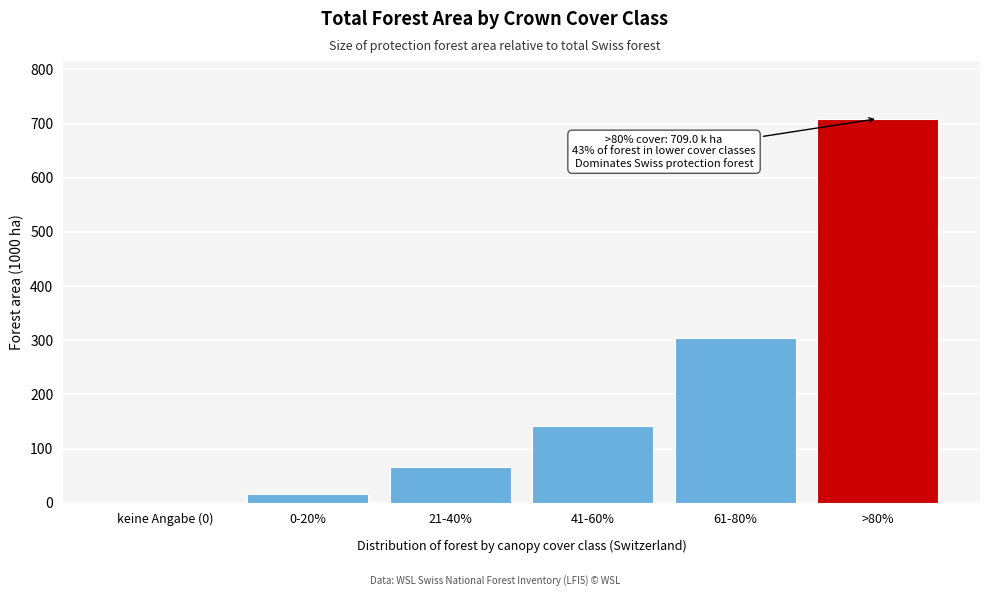

Reading left to right, list all the values displayed in this chart.

keine Angabe (0)=0.0	0-20%=17.2	21-40%=65.4	41-60%=141.9	61-80%=304.3	>80%=709.0